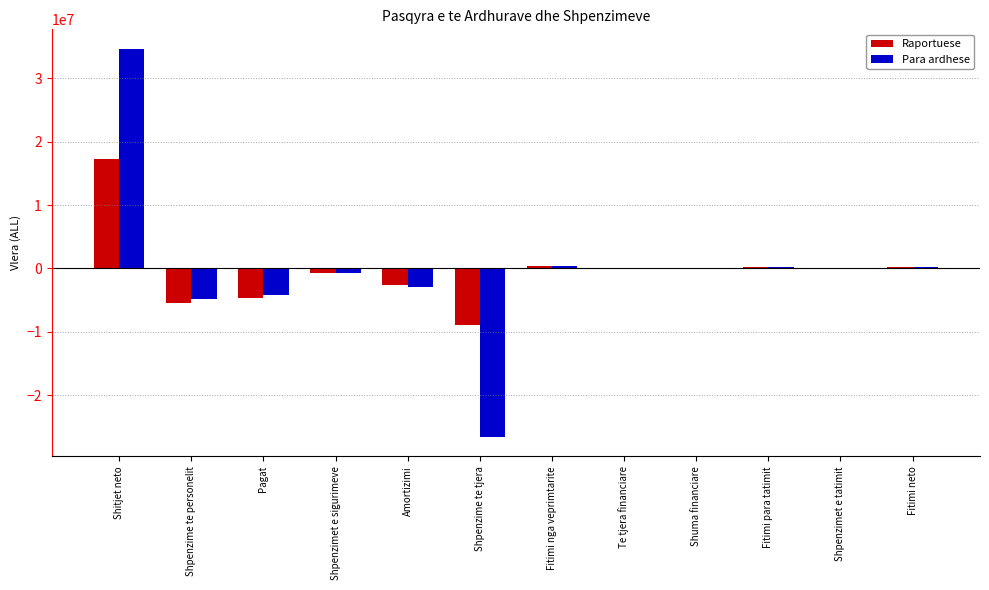

Is it true that Raportuese equals 3748736 at Shitjet neto?

False